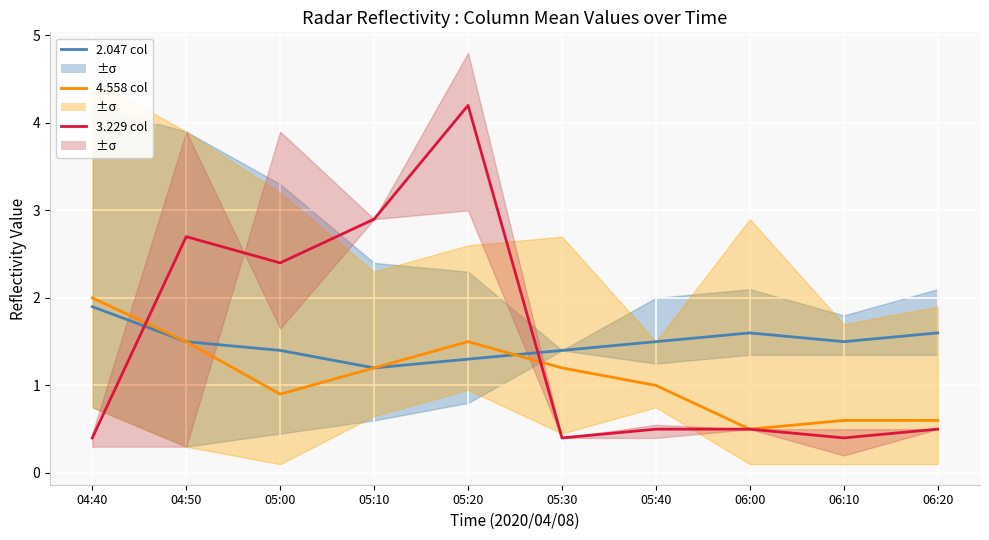

What are all the series names shown in the legend?

2.047 col, 4.558 col, 3.229 col